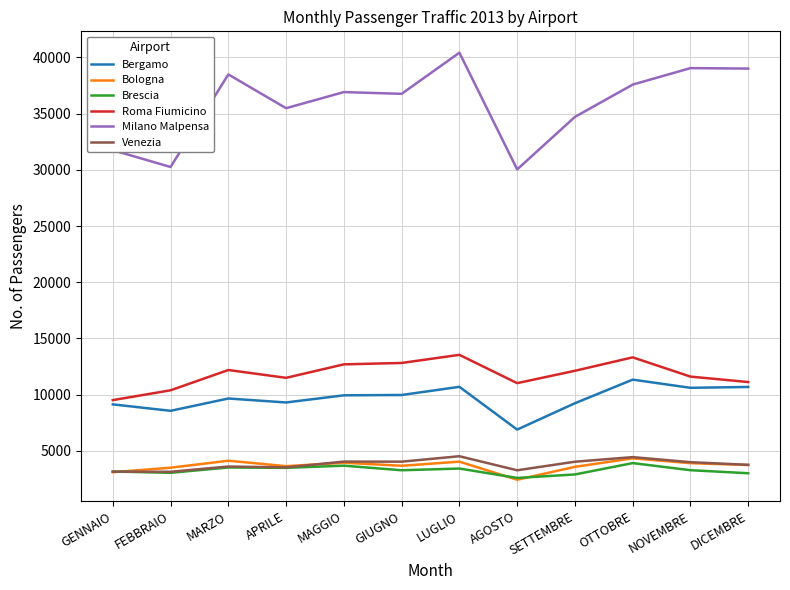

True or false: Milano Malpensa and Bologna intersect in this chart.

False